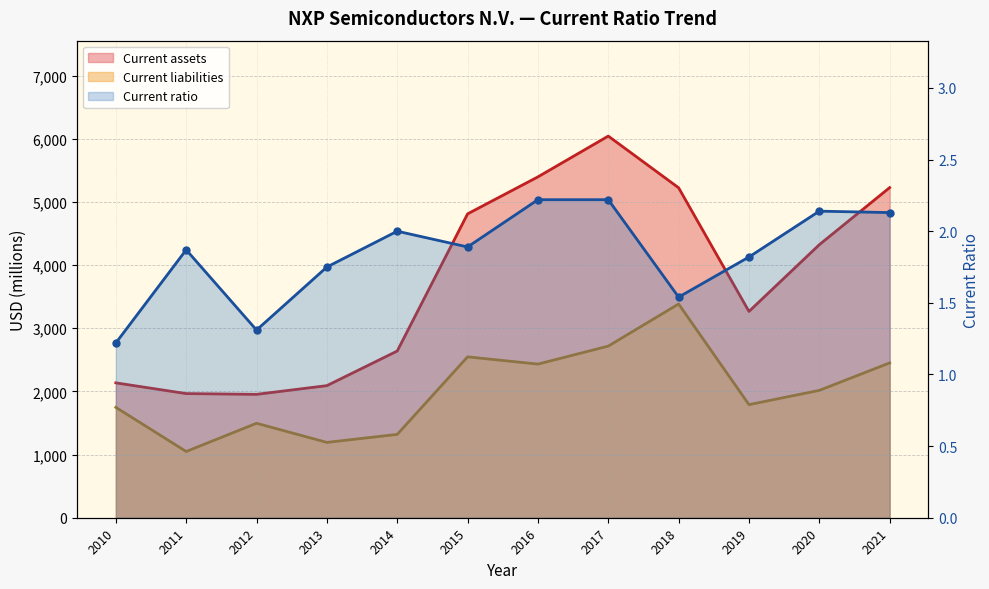

What is the lowest value of the Current ratio series?

1.2